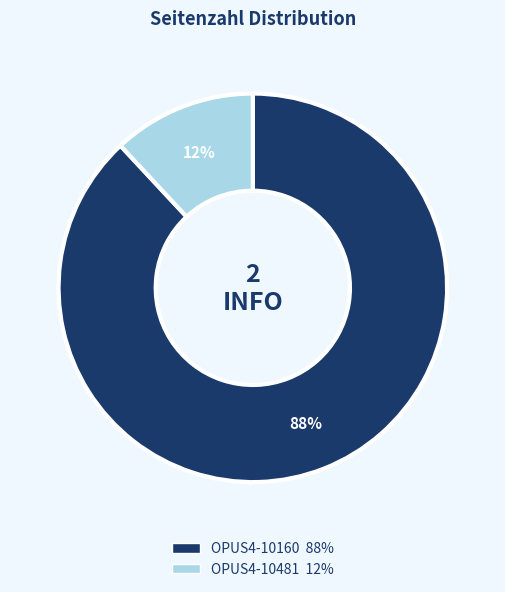

True or false: OPUS4-10160 accounts for 88% of the total.

True